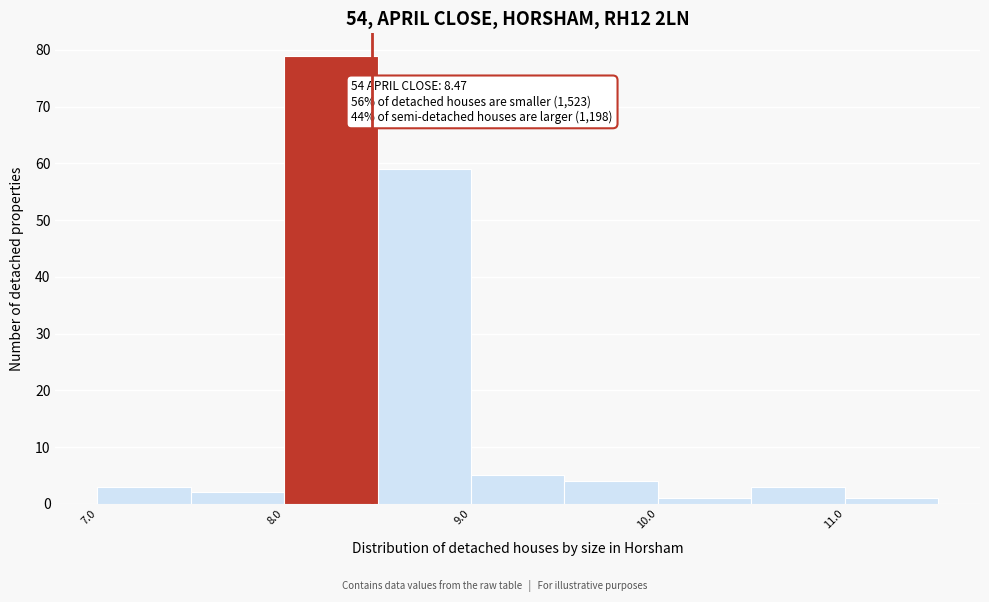

Which range on the x-axis has the tallest bar?

8.0 to 8.5